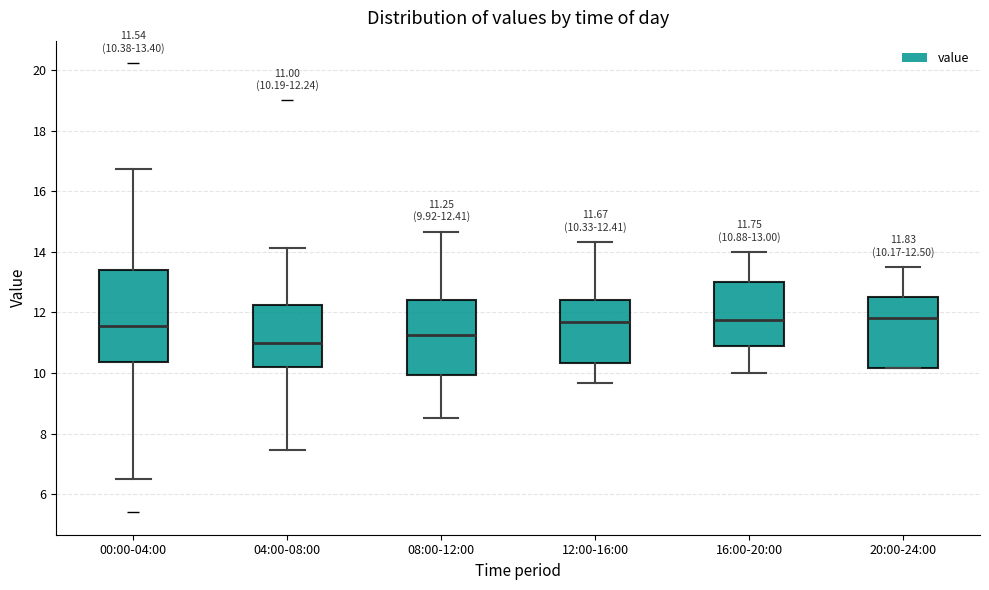

Comparing the boxes themselves (not the whiskers), which one is the tallest?

00:00-04:00